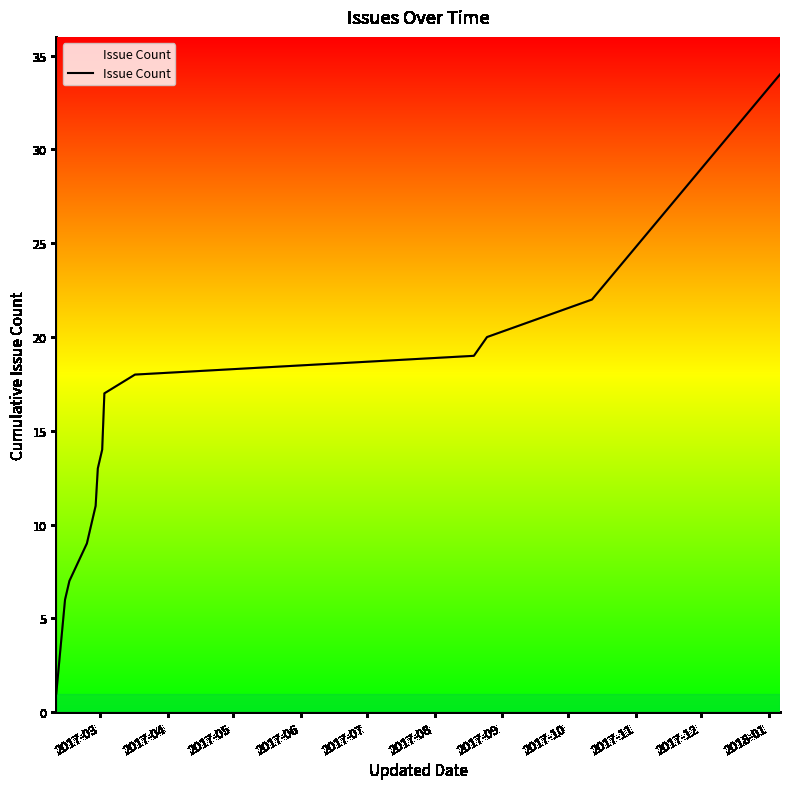

What is the difference between the maximum and minimum values?

33